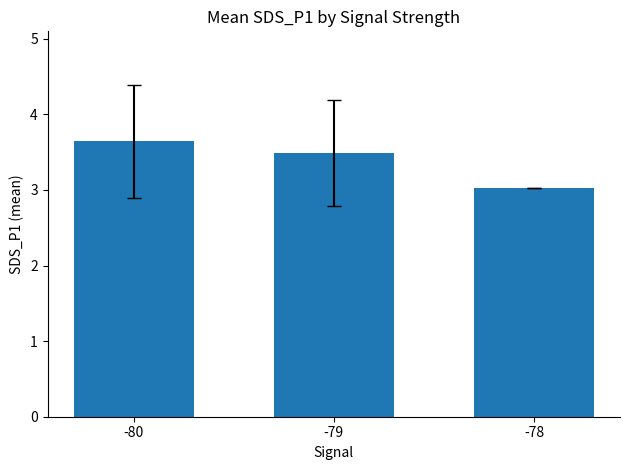

What is the value of the 3rd bar from the left?

3.0